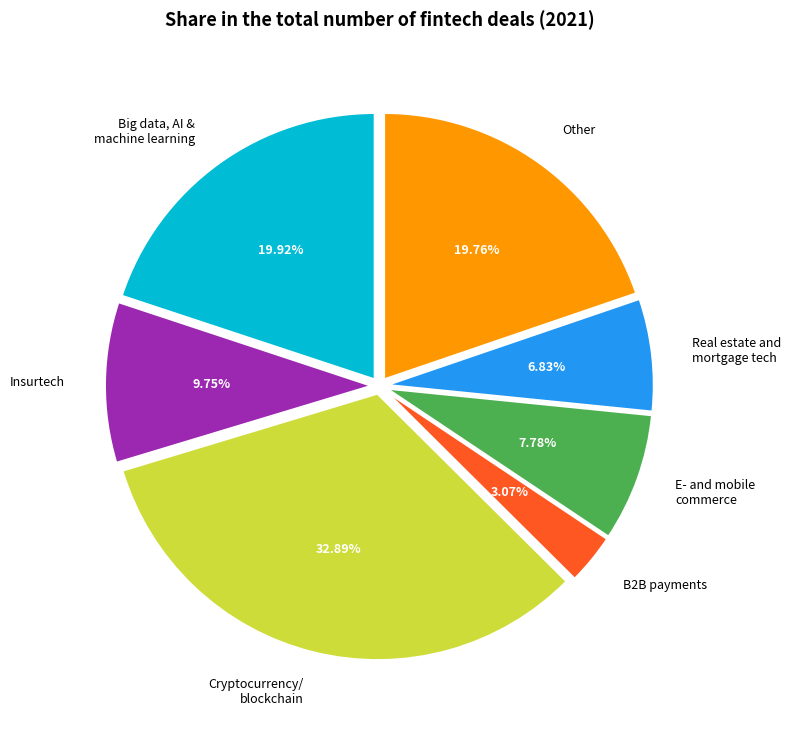

What is the ratio of the value at E- and mobile commerce to the value at Real estate and mortgage tech?

1.1